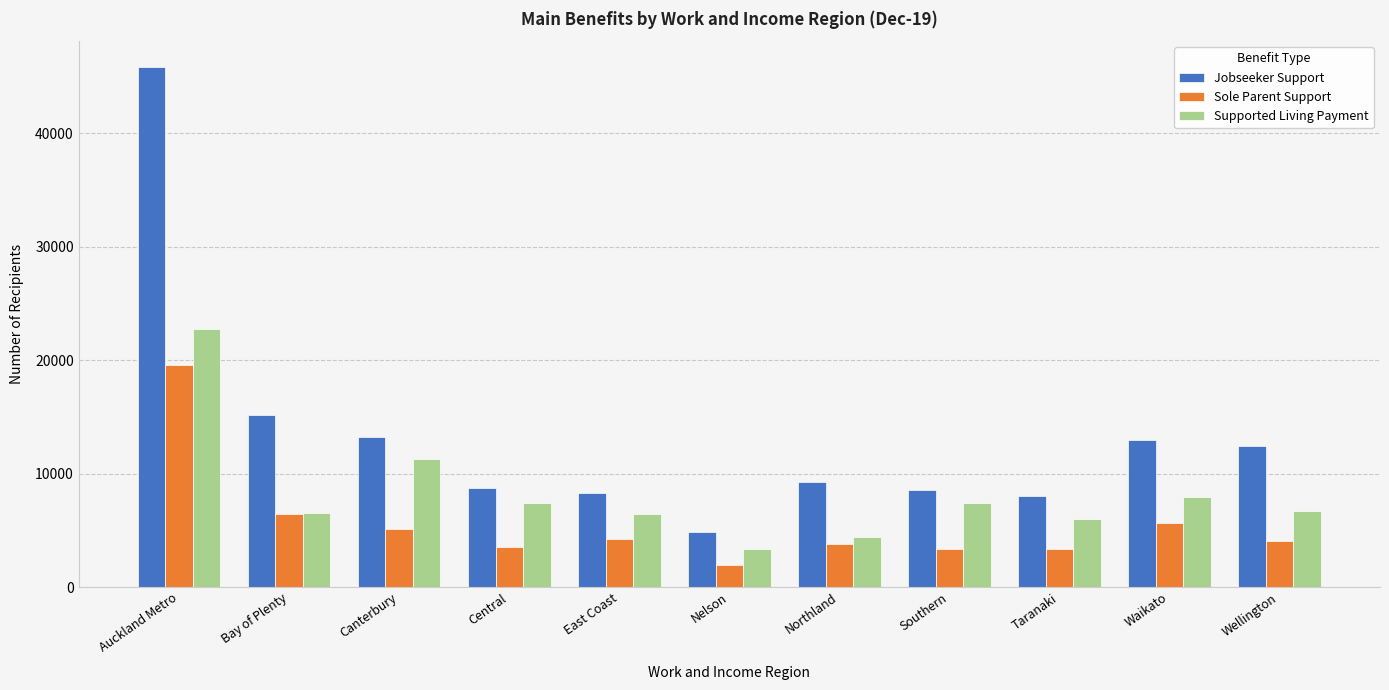

The value of Sole Parent Support at Canterbury is 5100. True or false?

True